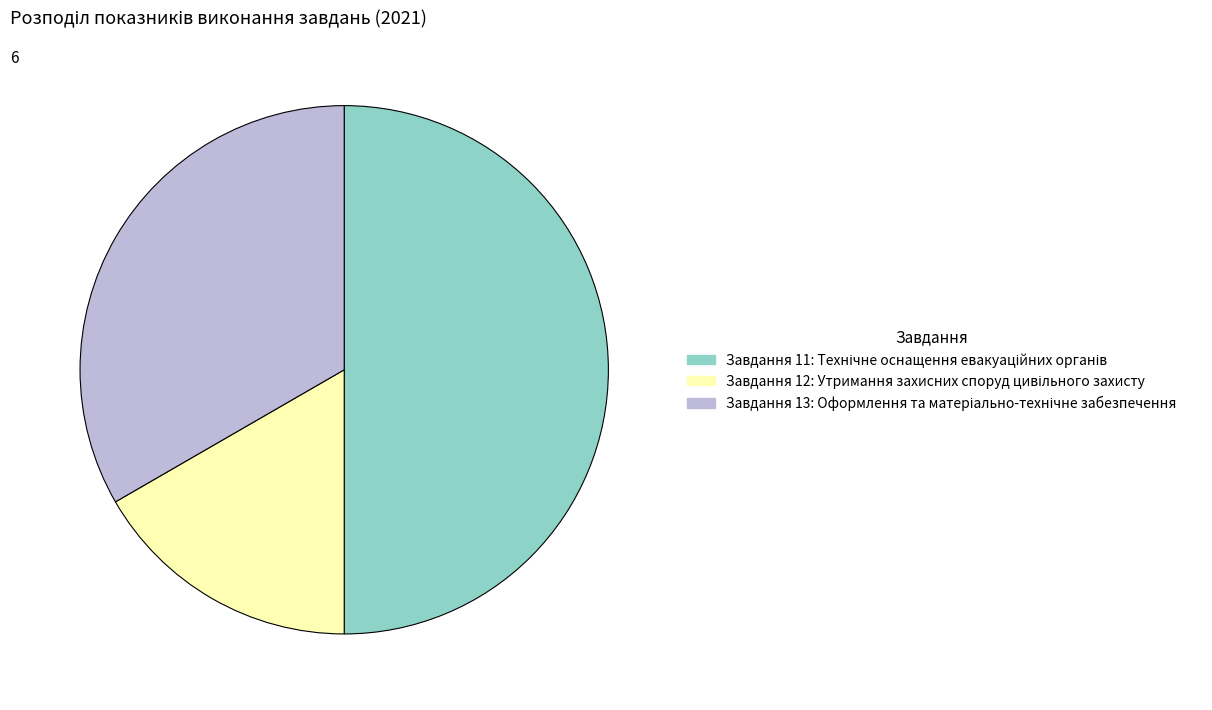

How many segments does this pie chart have?

3